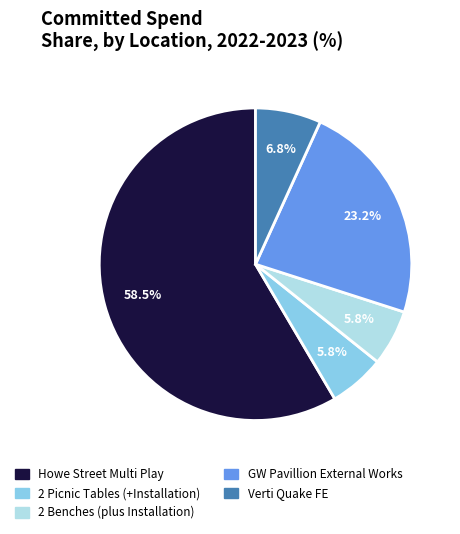

Which category has the biggest portion of the pie?

Howe Street Multi Play